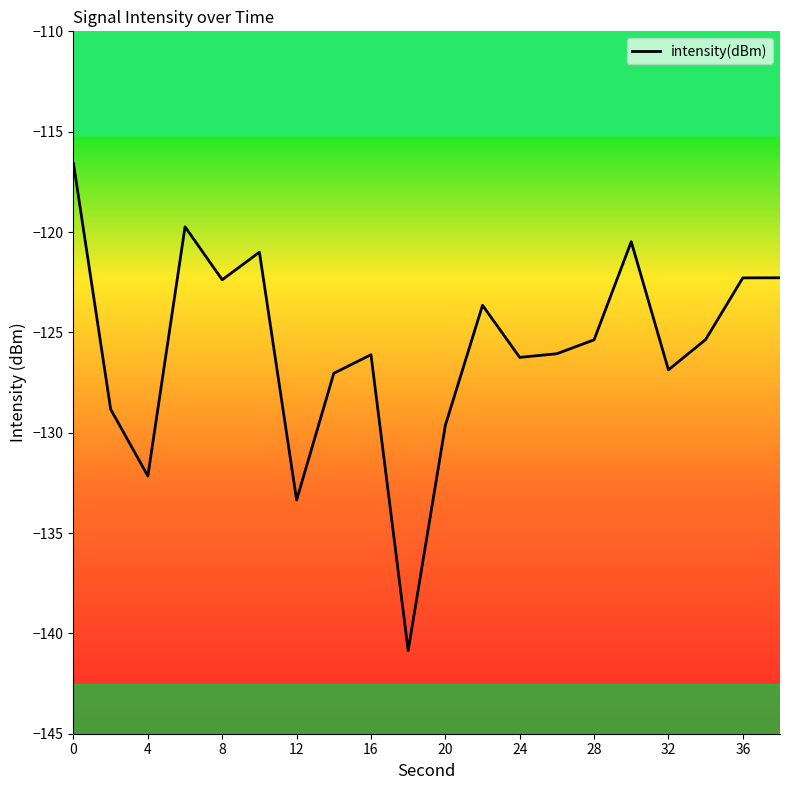

What is the greatest value displayed?

-116.6